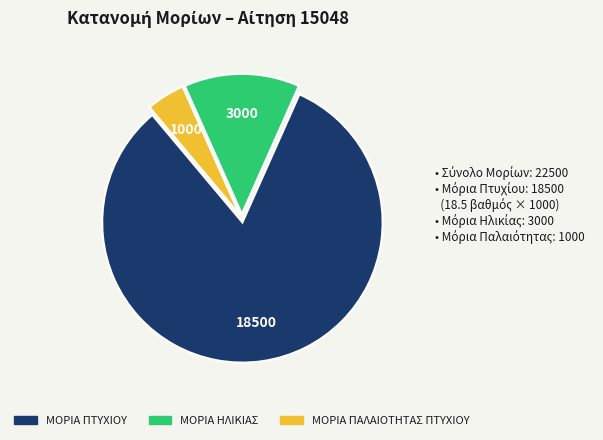

How many segments does this pie chart have?

3